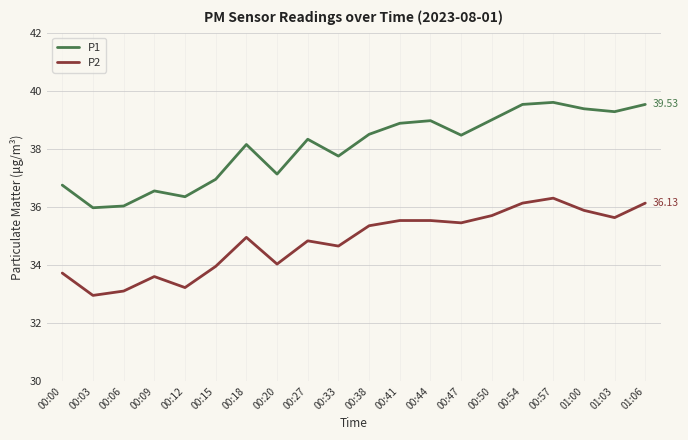

True or false: P2 has more than 1 interior local peaks.

True